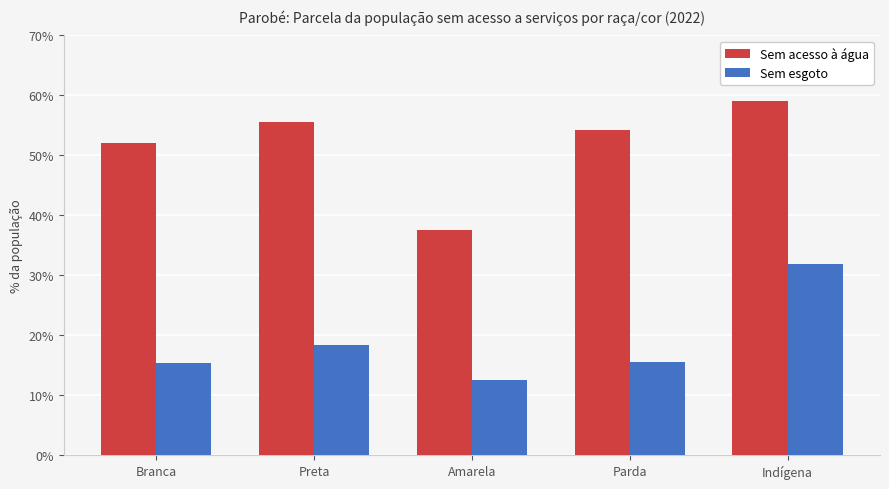

What are all the series names shown in the legend?

Sem acesso à água, Sem esgoto